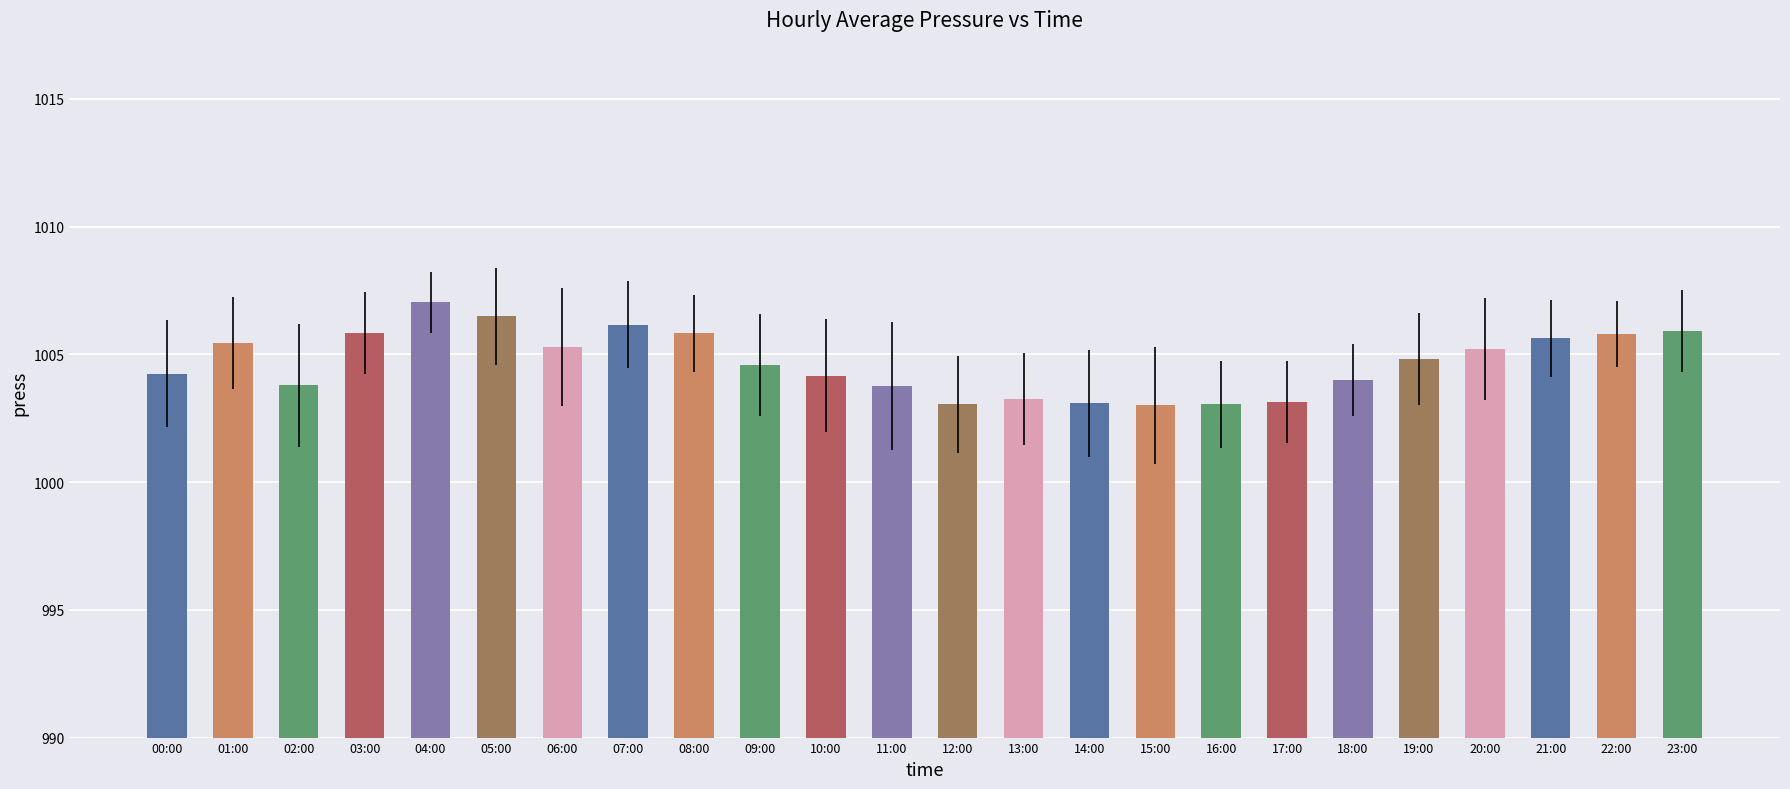

What is the difference between the maximum and second lowest values?

4.0